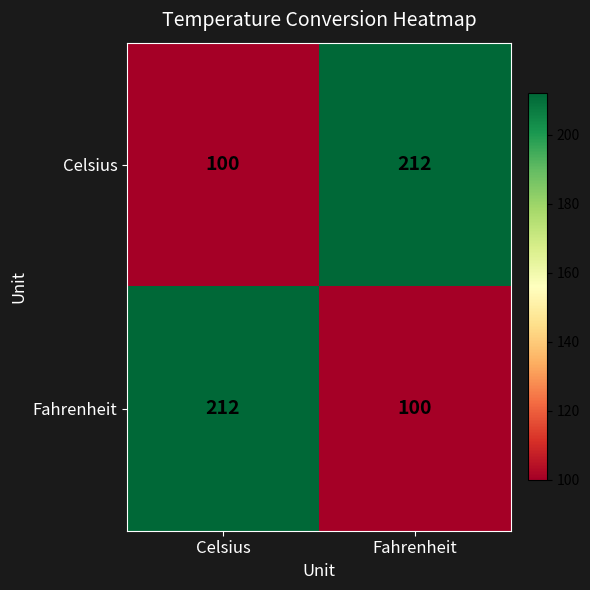

Read the Celsius value at Fahrenheit, to the nearest 10.

210